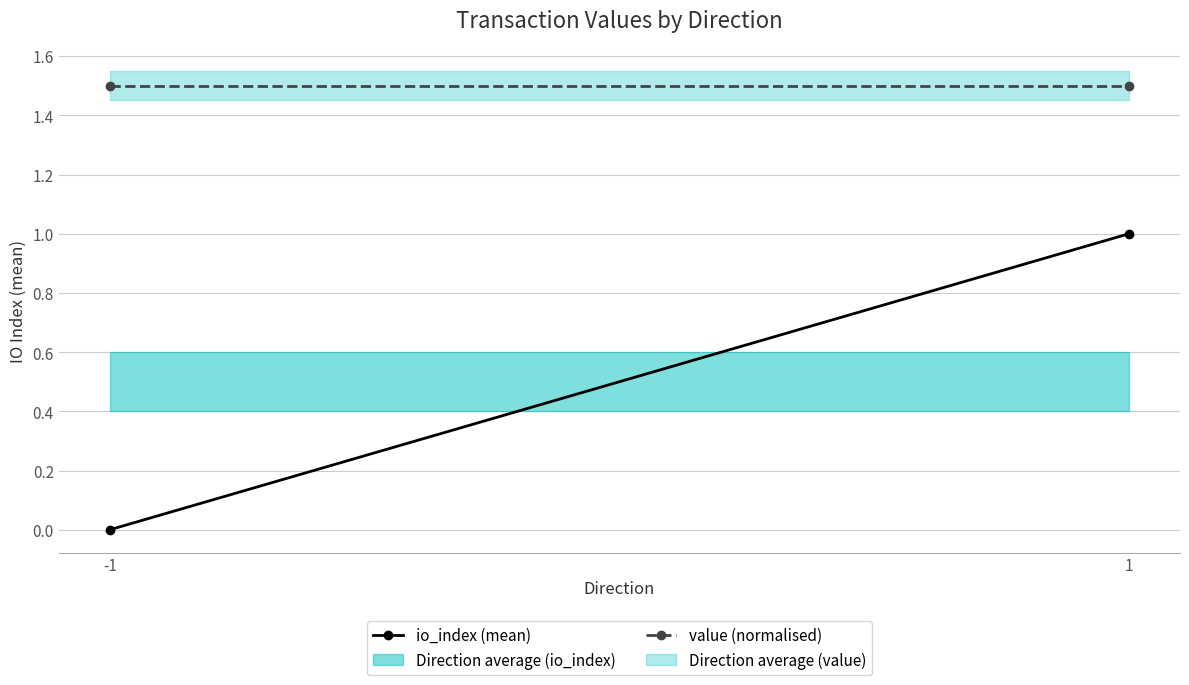

Between 1 and -1, which is larger?

1